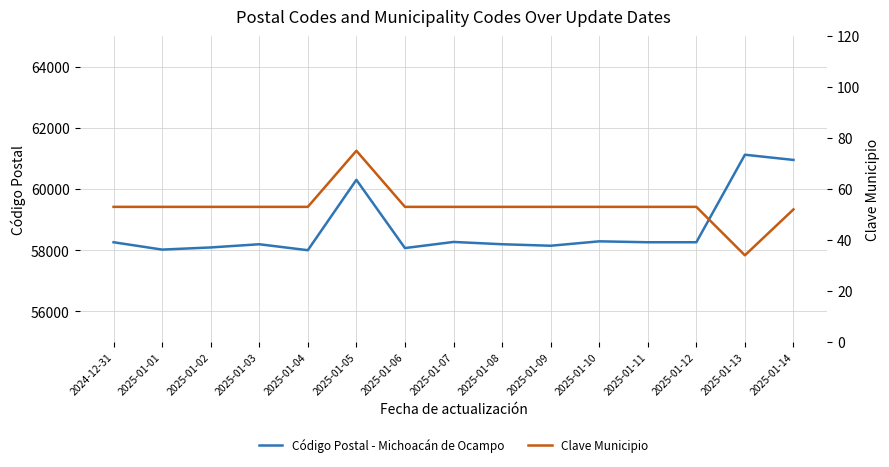

What is the difference between the second highest and second lowest values in the Clave Municipio series?

1